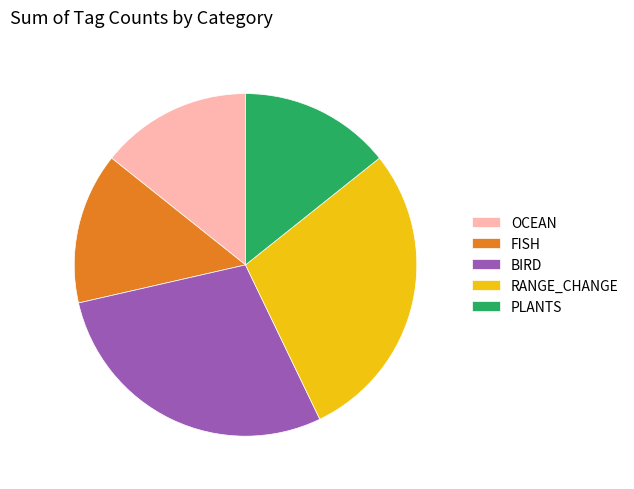

The OCEAN slice represents 6% of the pie. True or false?

False